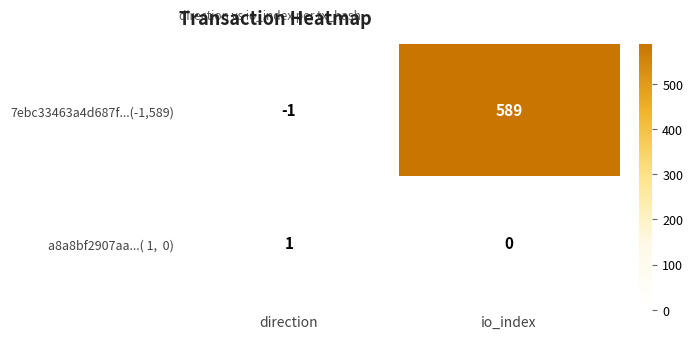

Is it true that 7ebc33463a4d687f...(-1,589) equals 0 at direction?

False